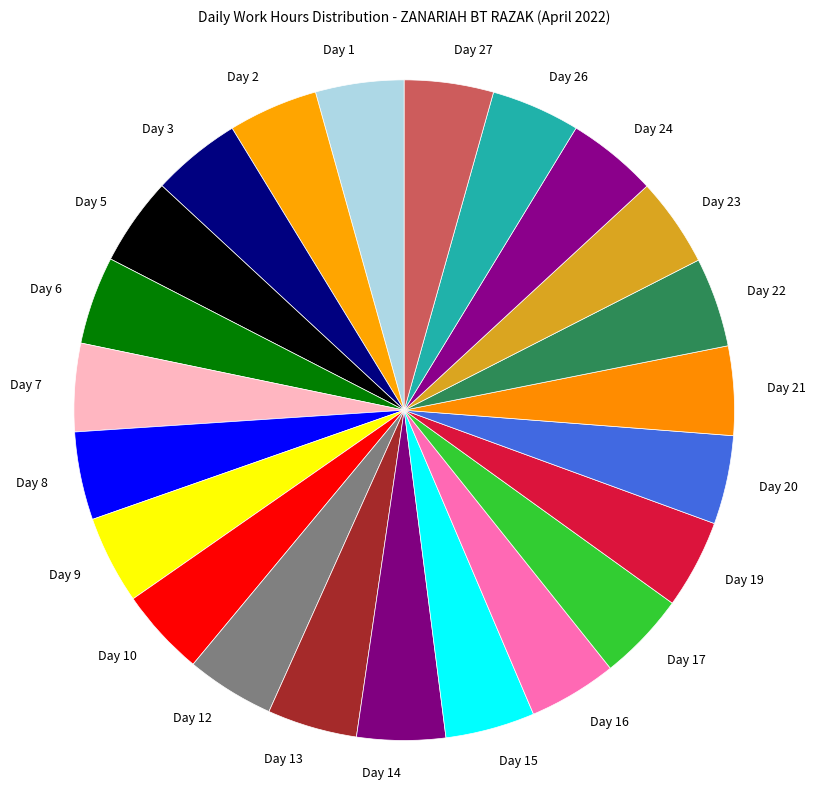

The Day 17 slice represents 19% of the pie. True or false?

False